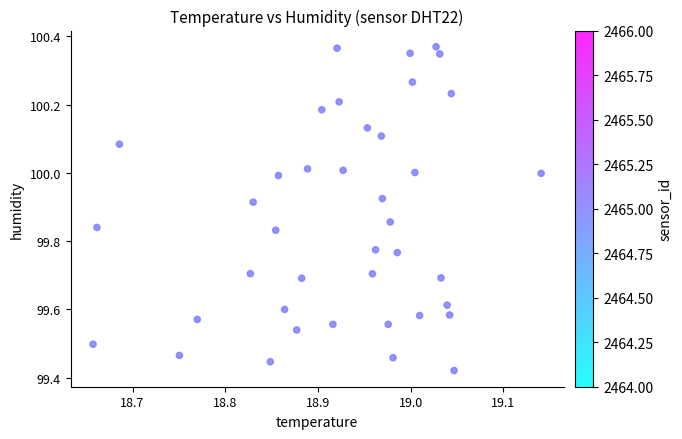

What is the range of X values (max minus min)?

0.5